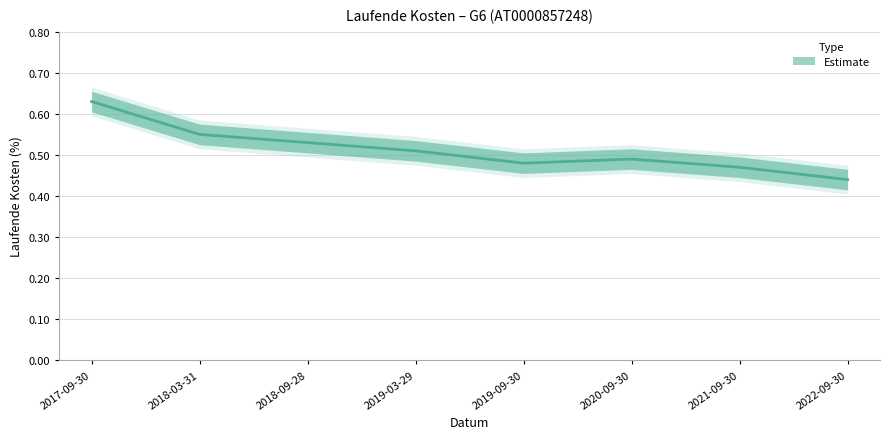

Rank the categories by value from lowest to highest.

2022-09-30, 2021-09-30, 2019-09-30, 2020-09-30, 2019-03-29, 2018-09-28, 2018-03-31, 2017-09-30